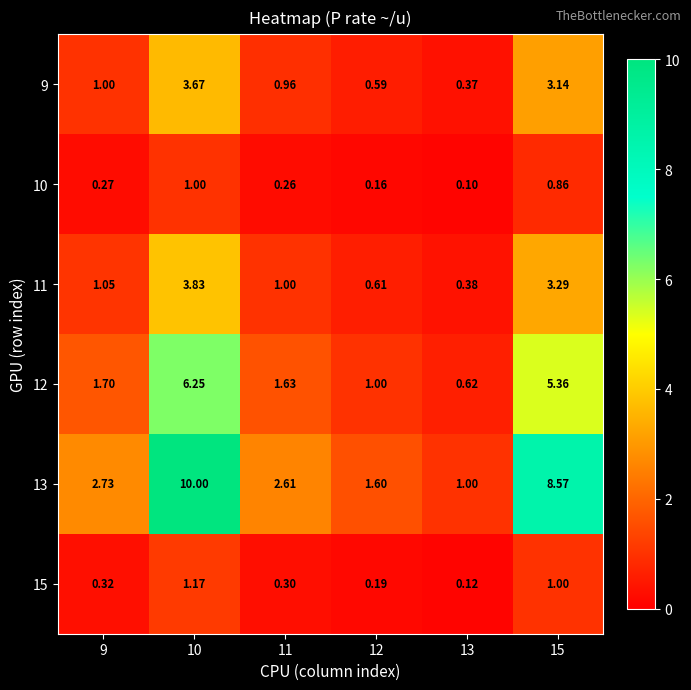

Is the value of 13 at 9 greater than the value of 11 at 15?

No